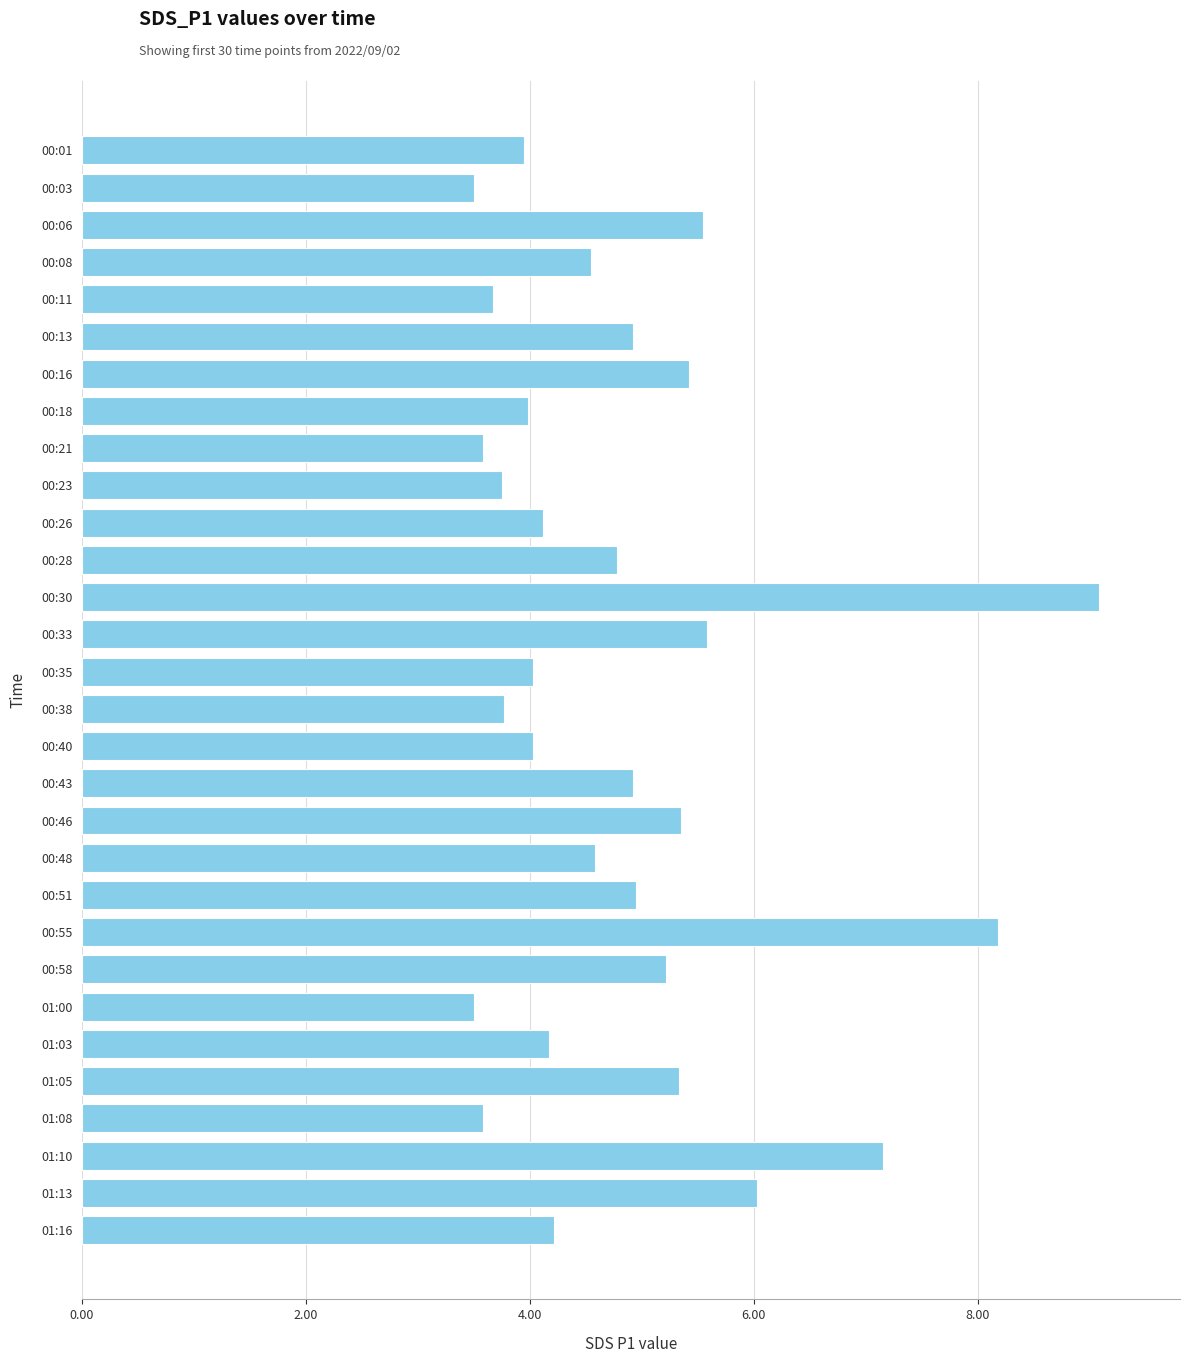

The value at 00:01 is 4.0. True or false?

True